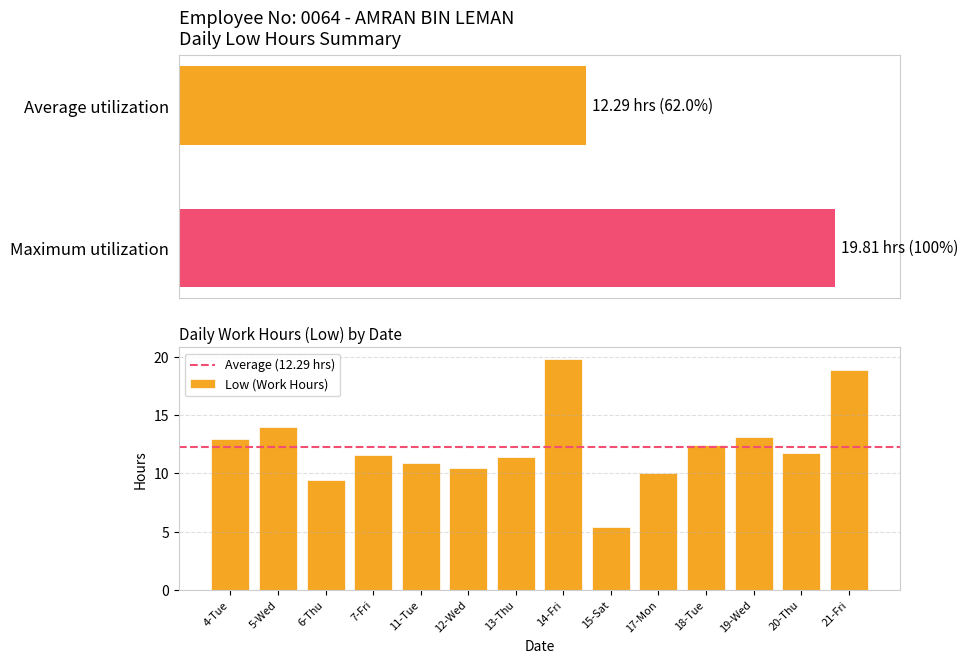

Reading right to left, list all the values displayed in this chart.

21-Fri=18.9	20-Thu=11.8	19-Wed=13.1	18-Tue=12.5	17-Mon=10.0	15-Sat=5.4	14-Fri=19.8	13-Thu=11.4	12-Wed=10.4	11-Tue=10.9	7-Fri=11.5	6-Thu=9.4	5-Wed=13.9	4-Tue=13.0